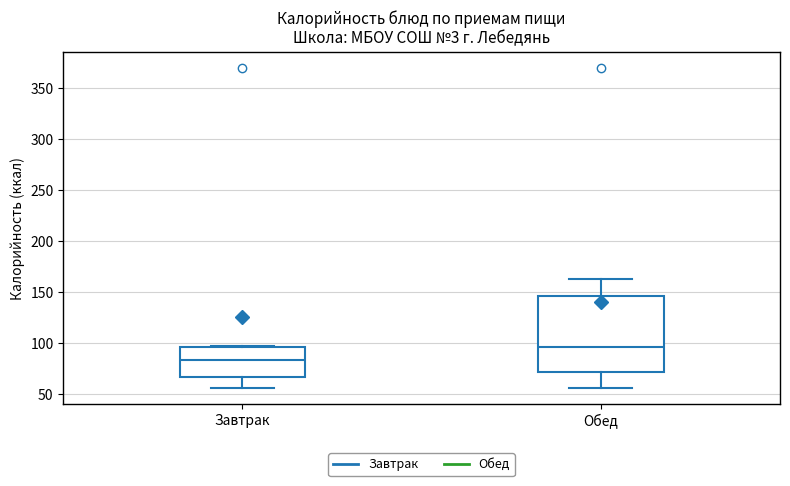

Comparing the boxes themselves (not the whiskers), which one is the tallest?

Обед